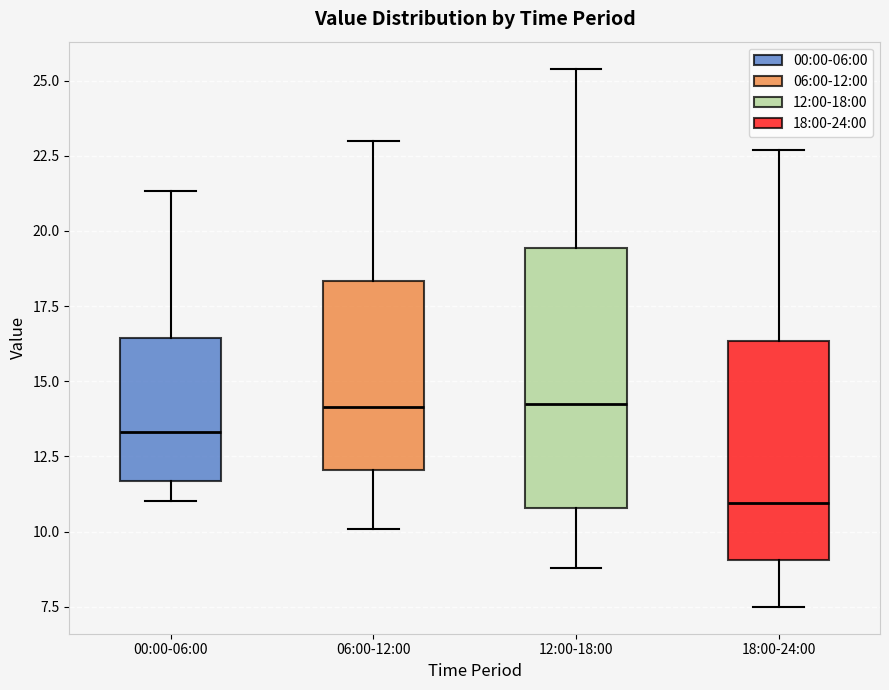

Reading left to right, read every box against the y-axis: the position of its median line, the range the box covers, and the ends of its whiskers. The values are not printed on the chart, so give them approximately, as read against the axis.

00:00-06:00: median 13.5, box 11.5 to 16.5, whiskers 11.0 to 21.5
06:00-12:00: median 14.0, box 12.0 to 18.5, whiskers 10.0 to 23.0
12:00-18:00: median 14.5, box 11.0 to 19.5, whiskers 9.0 to 25.5
18:00-24:00: median 11.0, box 9.0 to 16.5, whiskers 7.5 to 22.5